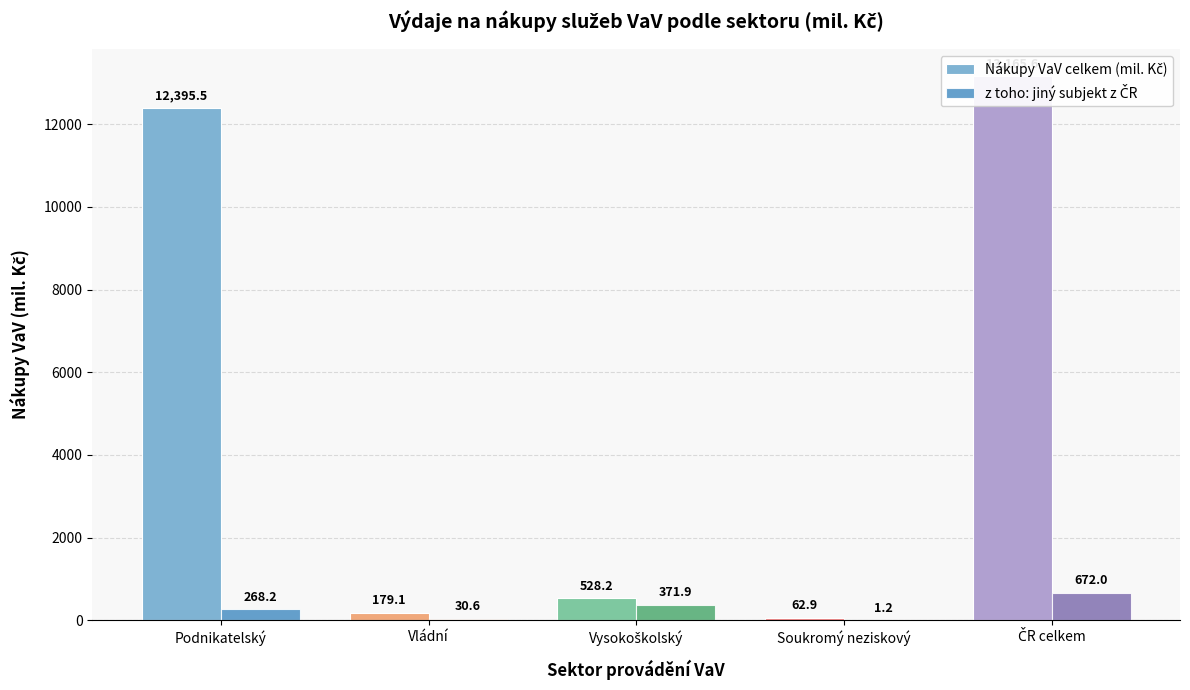

What is the average value of the z toho: jiný subjekt z ČR series?

268.8